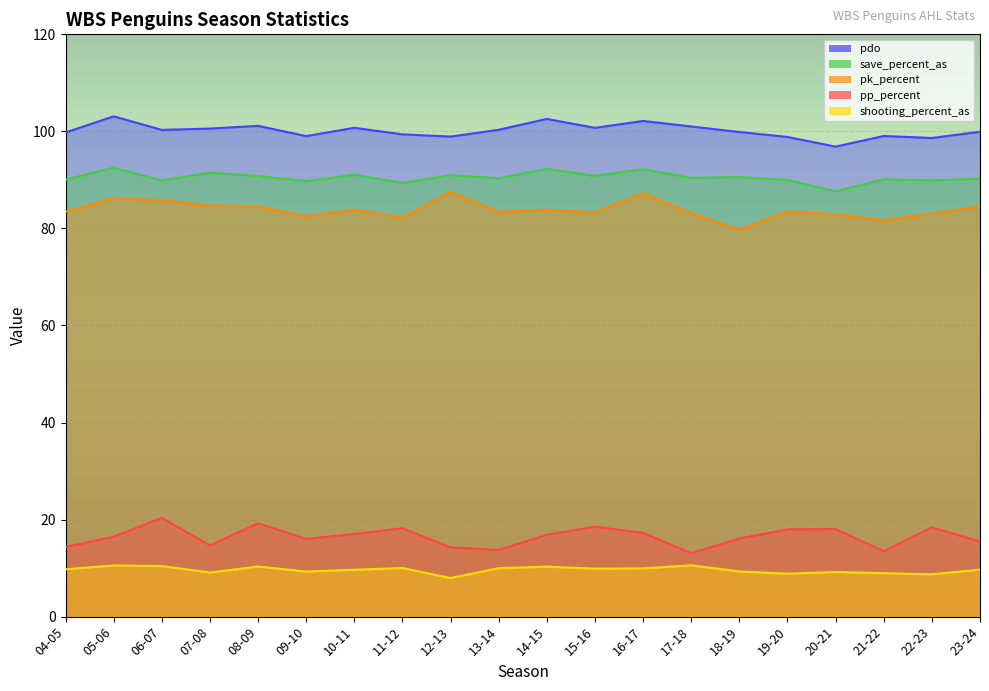

Where is save_percent_as nearest to the value 90?

19-20